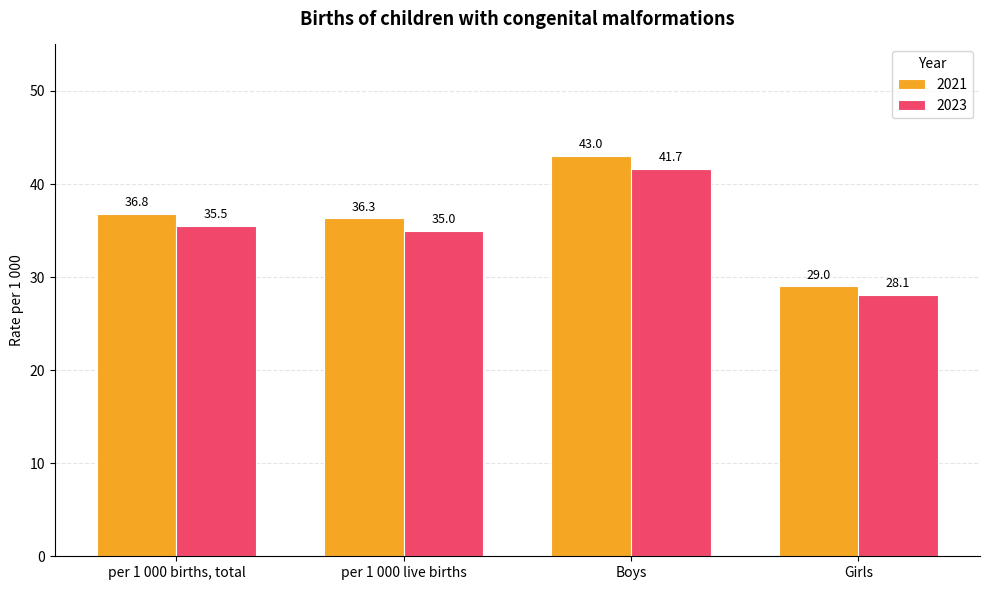

Reading left to right, transcribe all the data shown in this chart.

2021: 36.8	36.3	43.0	29.0
2023: 35.5	35.0	41.7	28.1